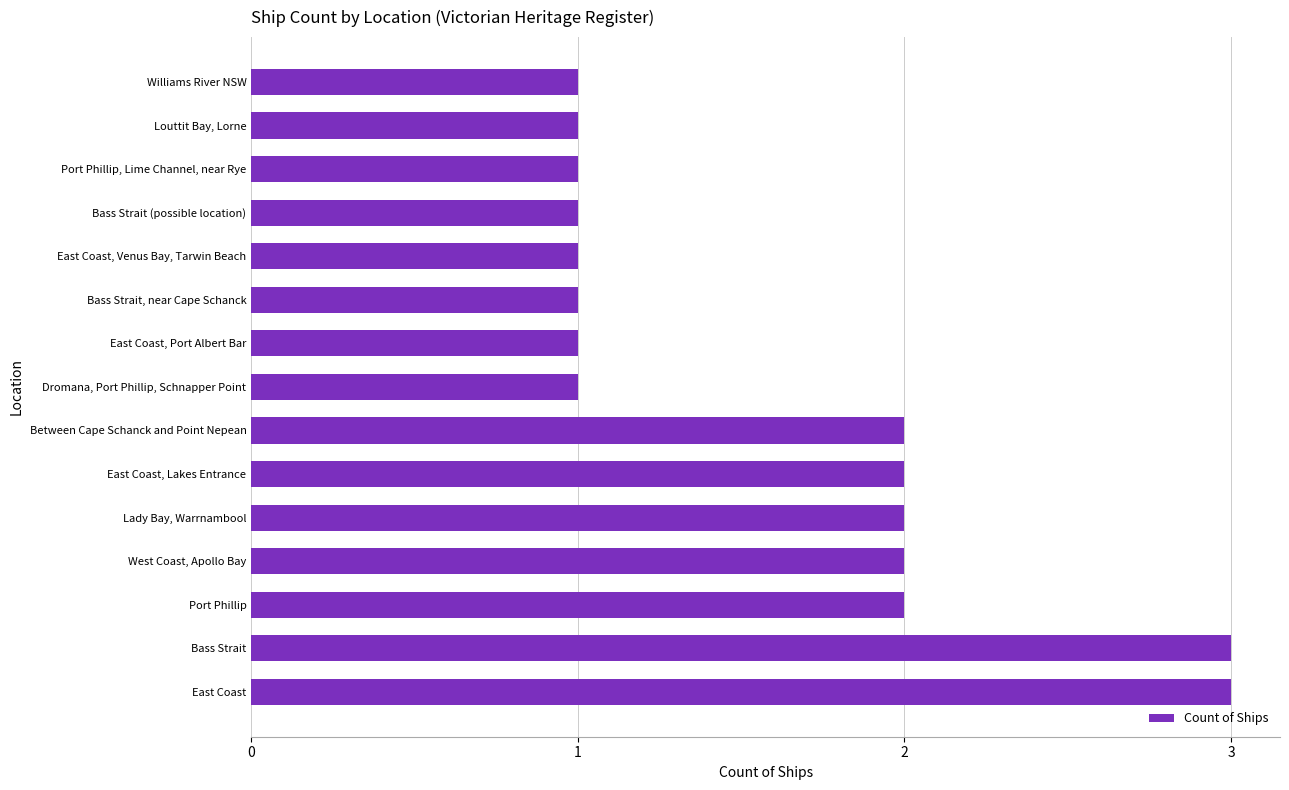

Approximately how many times larger is the value at Louttit Bay, Lorne compared to Dromana, Port Phillip, Schnapper Point?

1.0